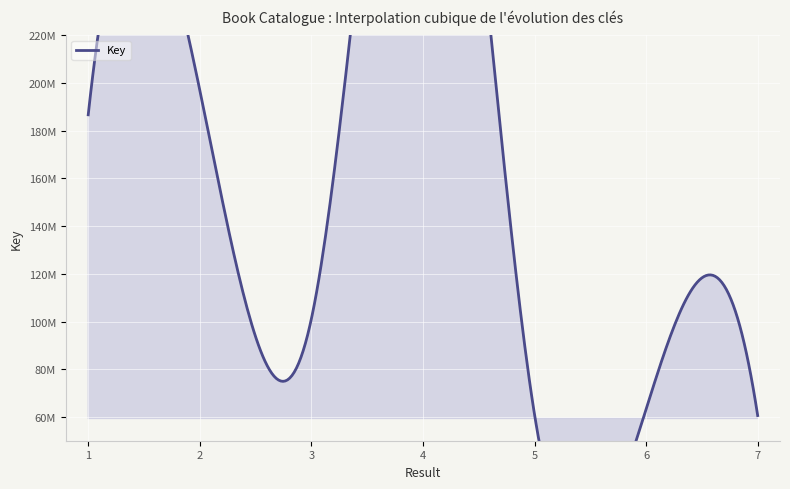

What is the sum of all values?

1077629173